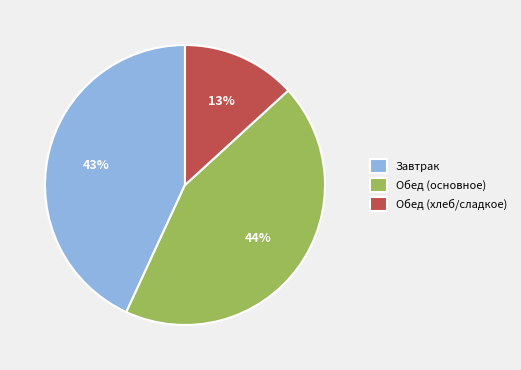

Which has a higher value, Обед (хлеб/сладкое) or Завтрак?

Завтрак